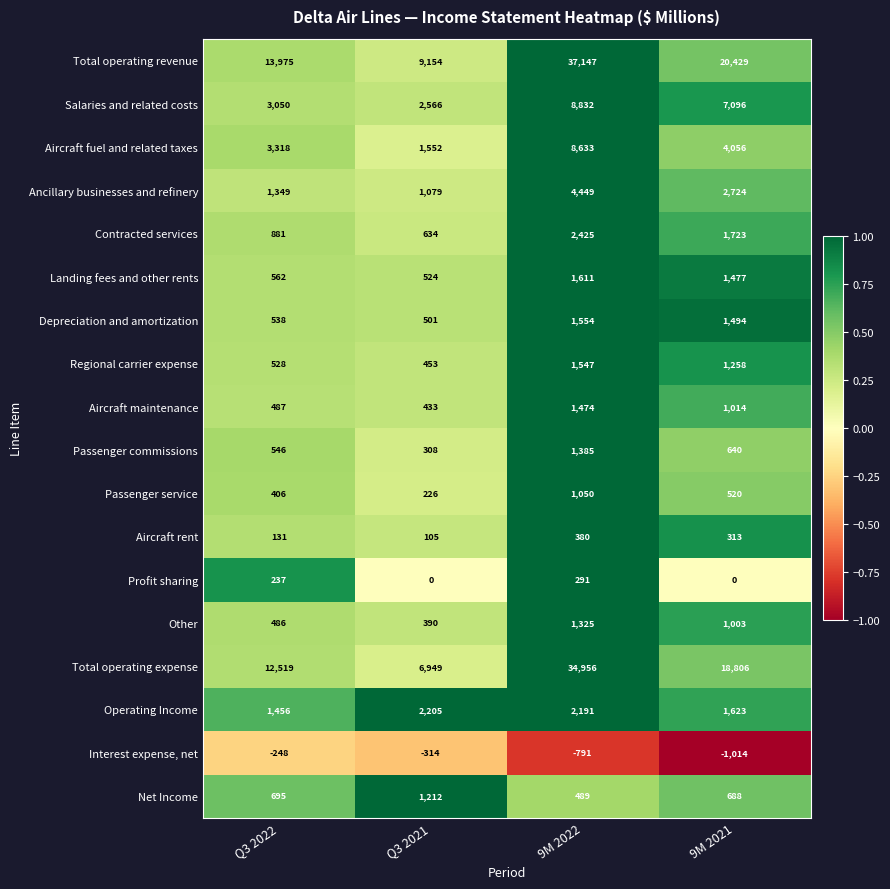

Rank the categories by Passenger service value from highest to lowest.

9M 2022, 9M 2021, Q3 2022, Q3 2021